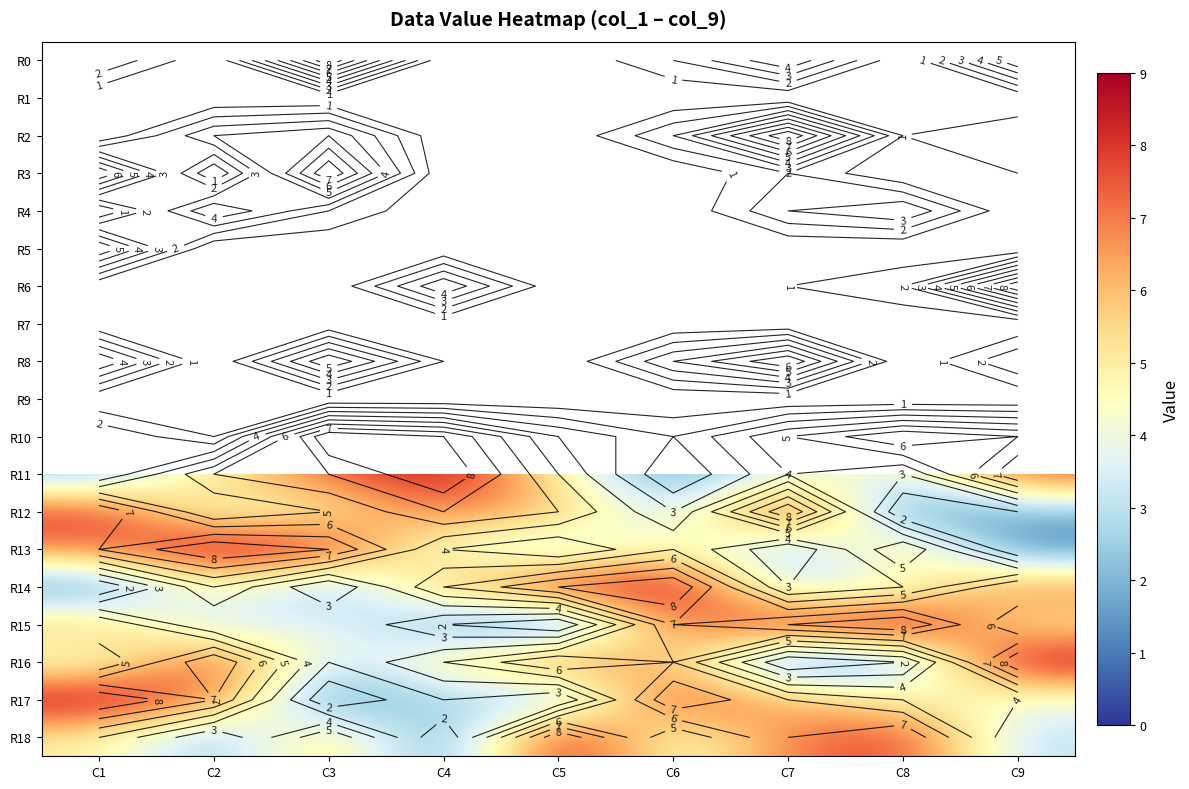

Rank the categories by R8 value from highest to lowest.

C2, C3, C5, C7, C1, C6, C4, C8, C9